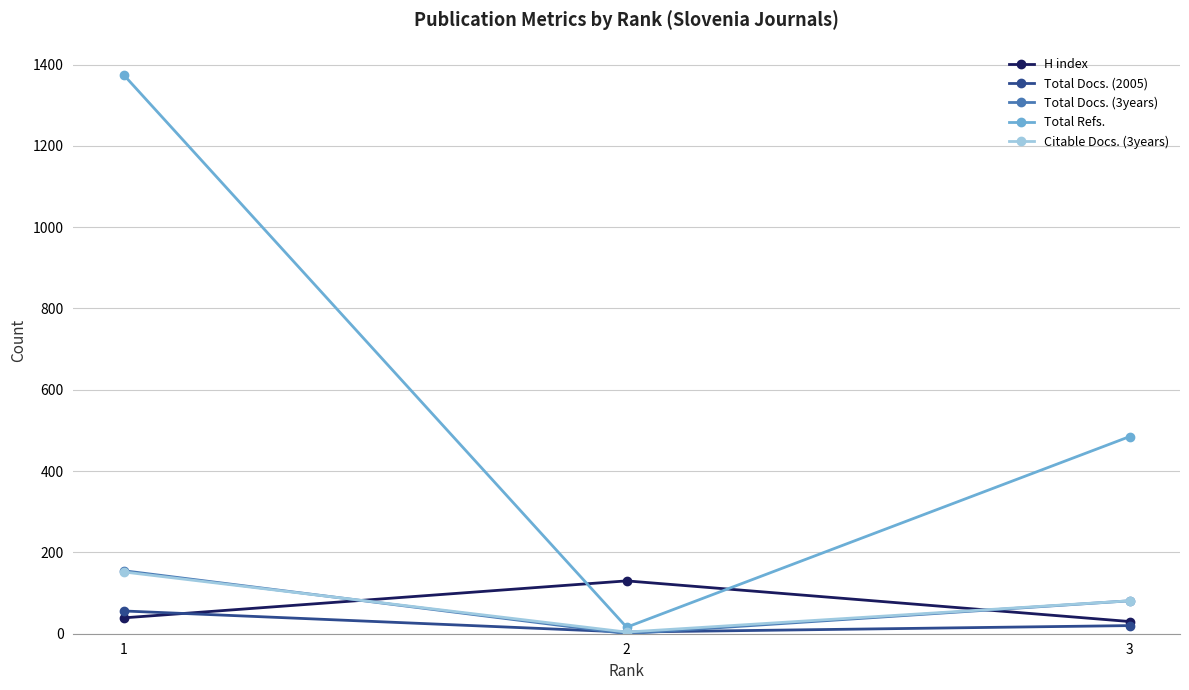

Reading left to right, extract all data points from this chart.

H index: 39	130	30
Total Docs. (2005): 56	4	20
Total Docs. (3years): 155	0	81
Total Refs.: 1375	16	485
Citable Docs. (3years): 152	4	81